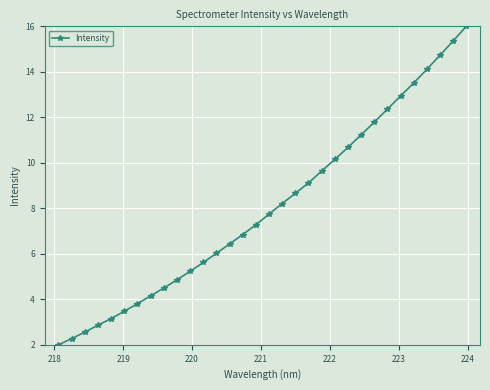

Reading right to left, what are all the values shown in this chart?

16.0	15.4	14.7	14.1	13.5	12.9	12.4	11.8	11.2	10.7	10.2	9.6	9.1	8.7	8.2	7.7	7.3	6.8	6.4	6.0	5.6	5.2	4.9	4.5	4.2	3.8	3.5	3.2	2.9	2.6	2.3	2.0